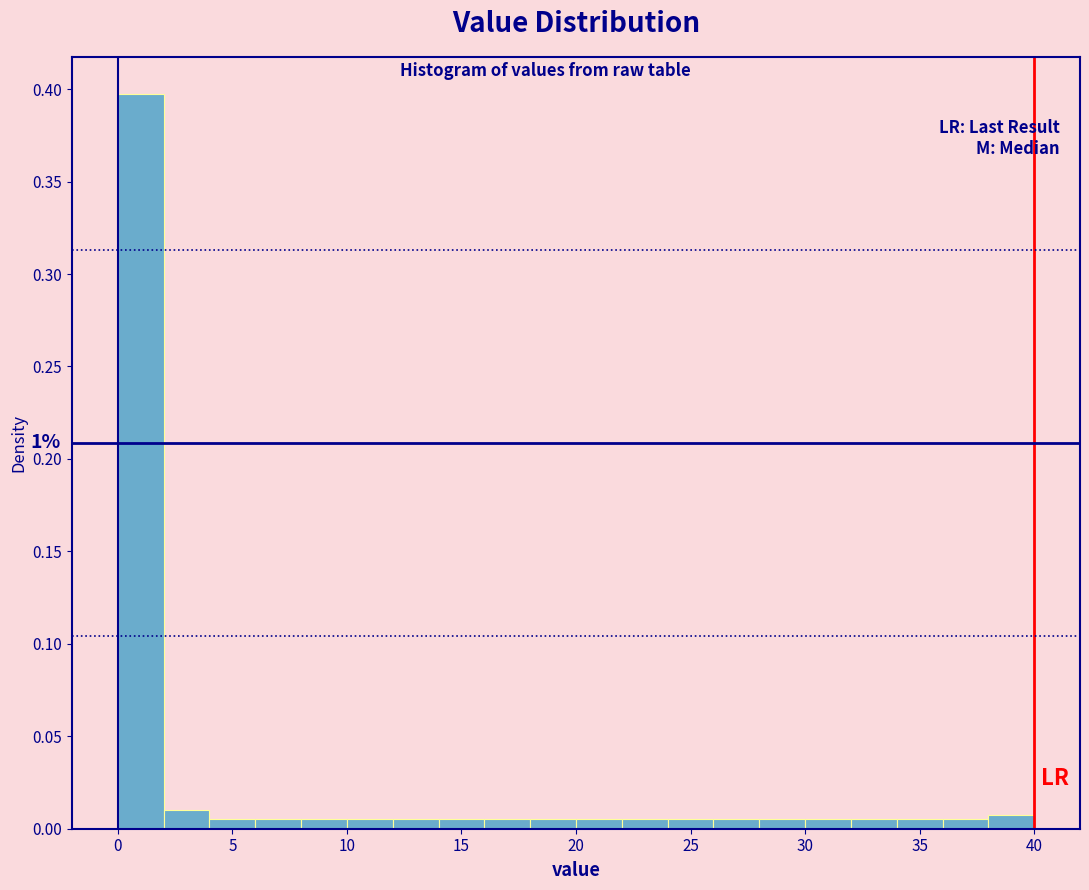

Which range on the x-axis has the tallest bar?

0 to 2